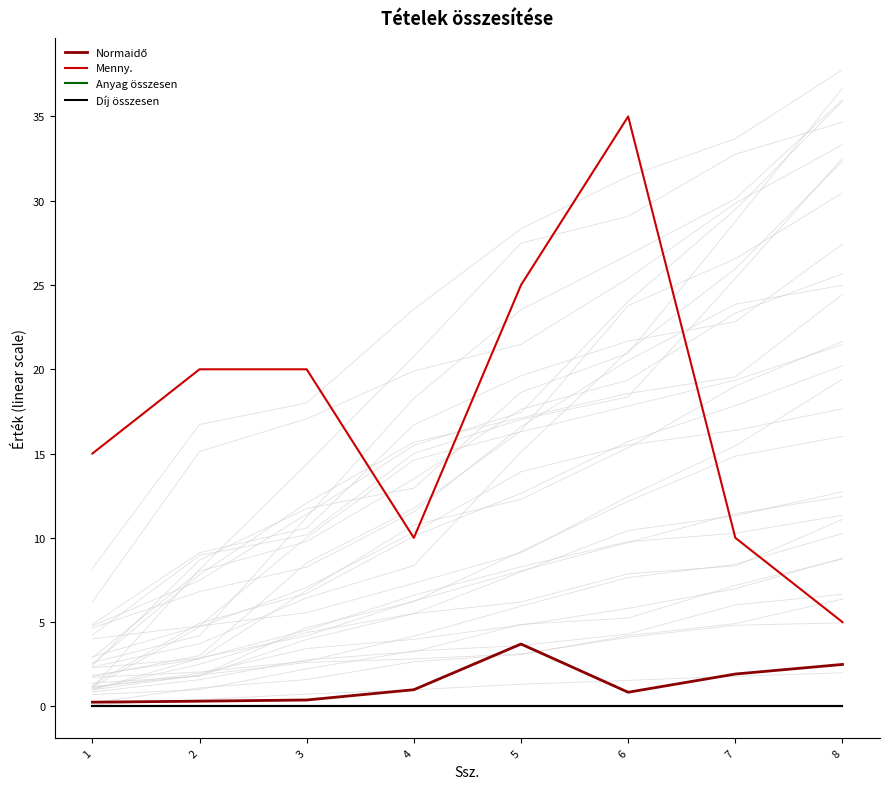

Reading right to left, transcribe all the data shown in this chart.

Normaidő: 8=2.5	7=1.9	6=0.8	5=3.7	4=1.0	3=0.4	2=0.3	1=0.2
Menny.: 8=5.0	7=10.0	6=35.0	5=25.0	4=10.0	3=20.0	2=20.0	1=15.0
Anyag összesen: 8=0.0	7=0.0	6=0.0	5=0.0	4=0.0	3=0.0	2=0.0	1=0.0
Díj összesen: 8=0.0	7=0.0	6=0.0	5=0.0	4=0.0	3=0.0	2=0.0	1=0.0